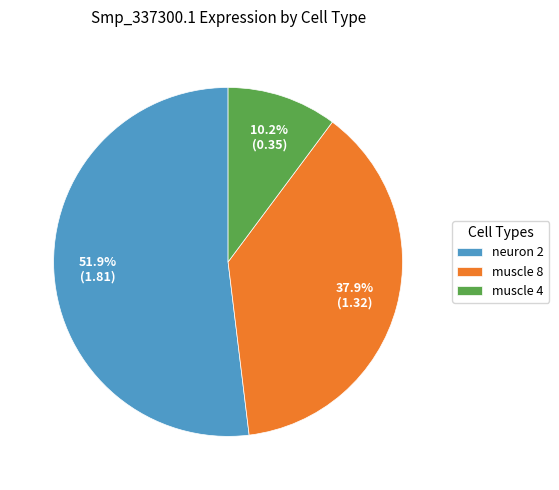

What percentage is NOT represented by muscle 4?

89.8%